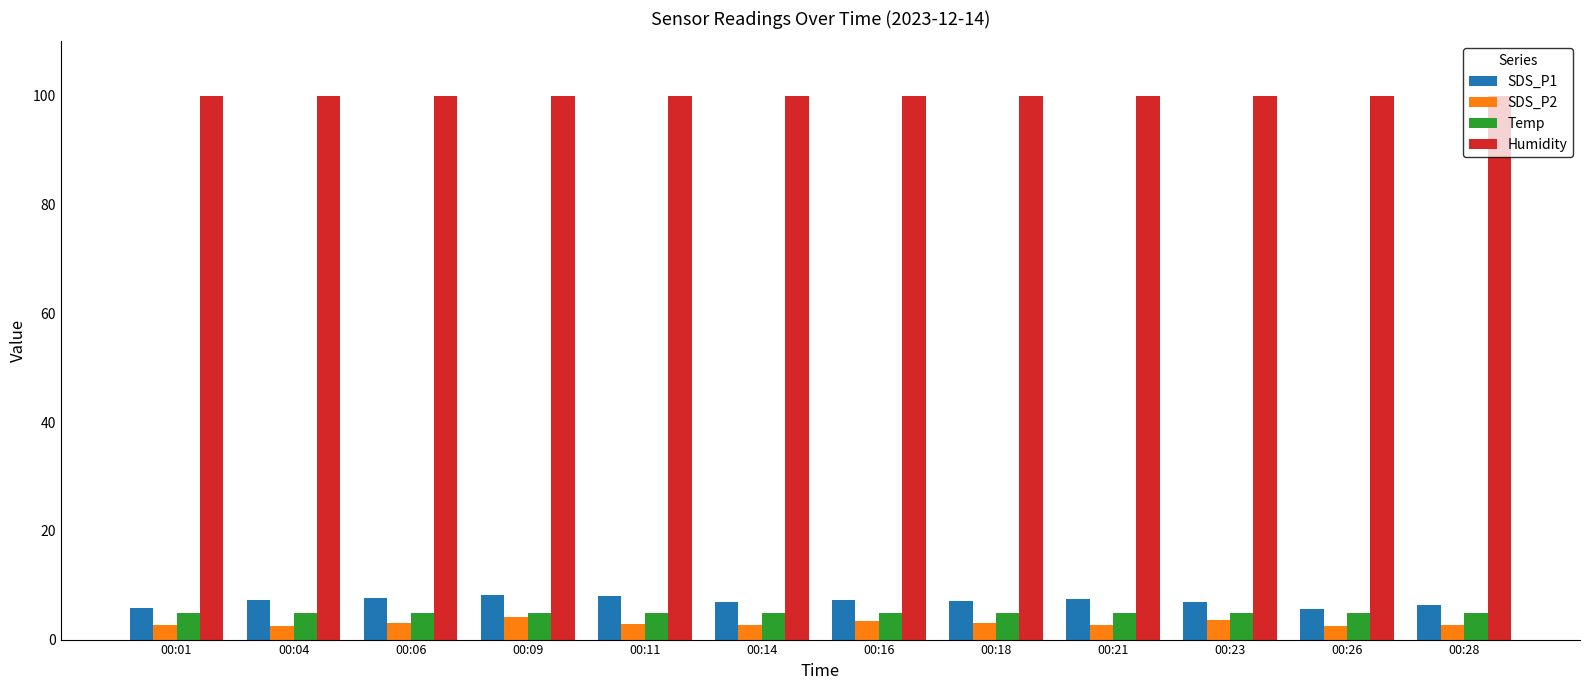

At how many categories does at least one series exceed 96?

12